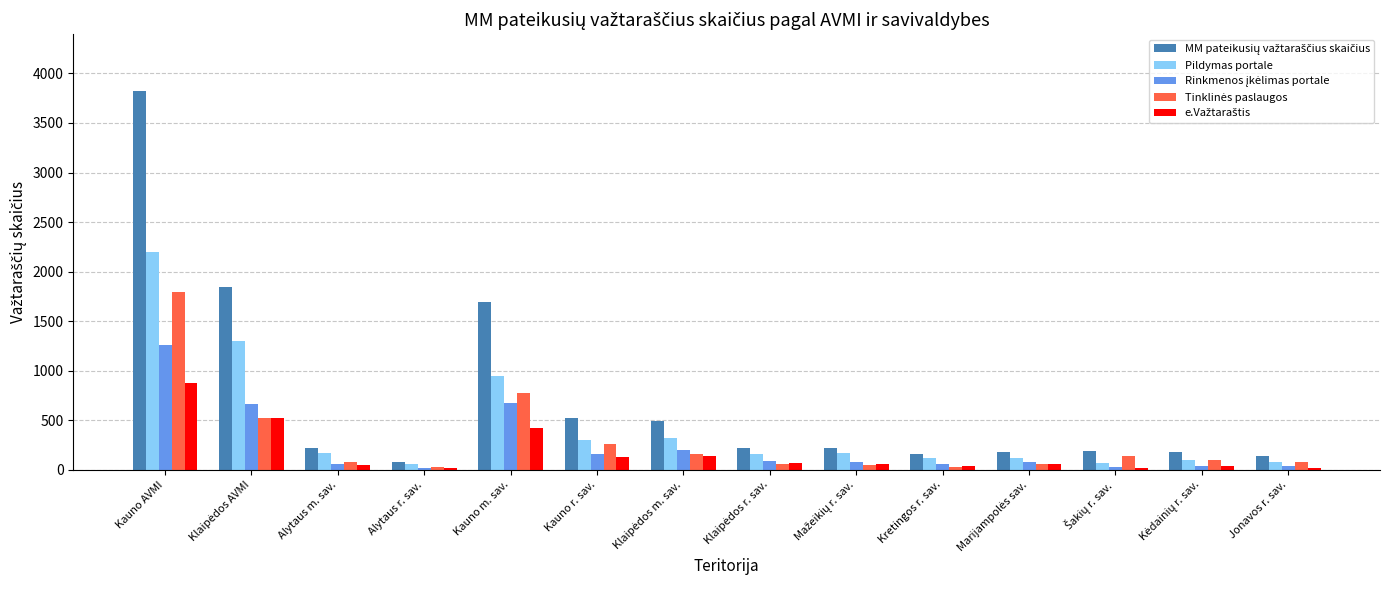

Which category has the highest value in the Pildymas portale series?

Kauno AVMI